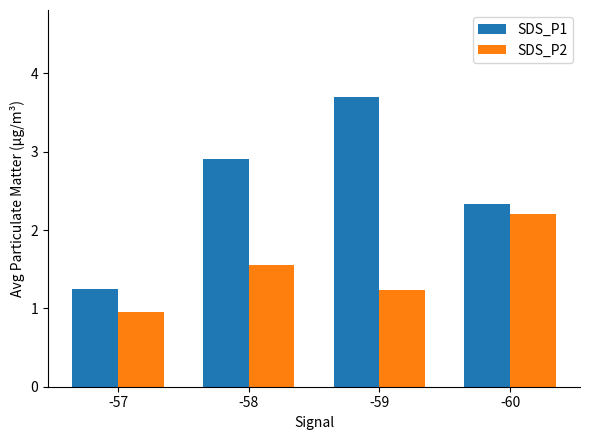

At which category is the sum across all series the highest?

-59